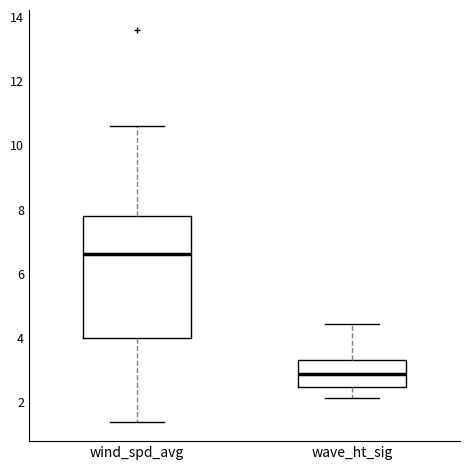

Which box has the lowest median line?

wave_ht_sig